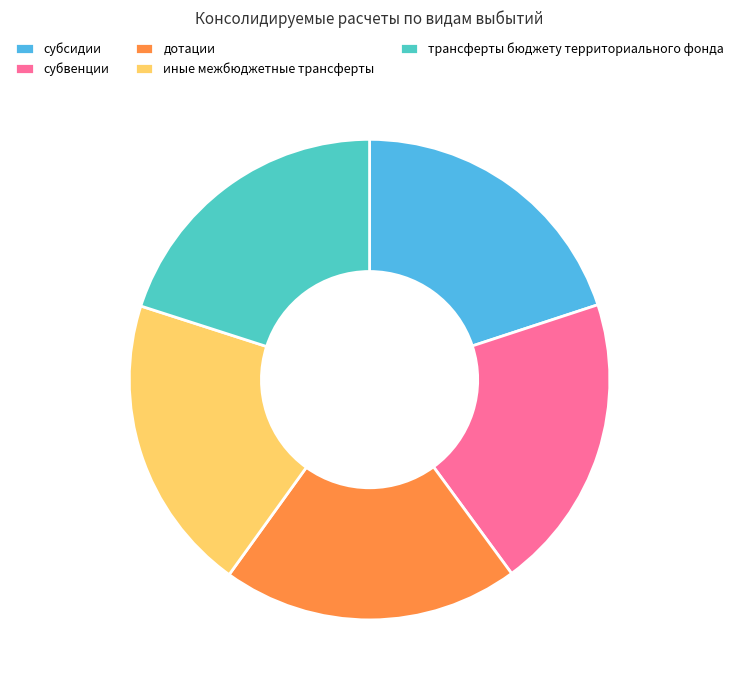

Is the sum of субсидии and дотации greater than half?

No